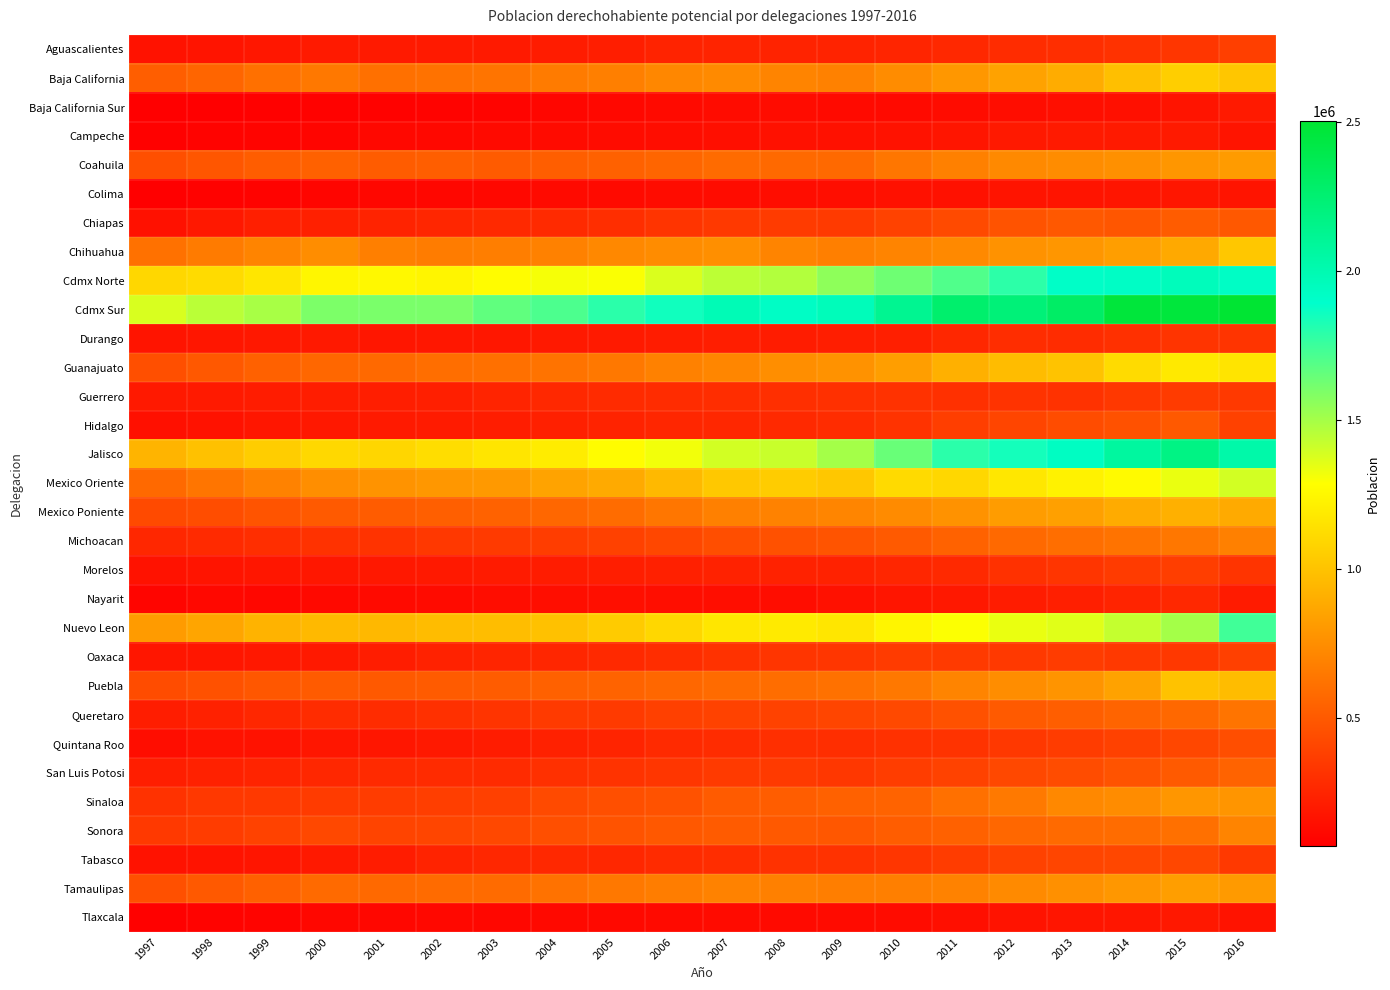

What is the greatest value displayed?

2501488